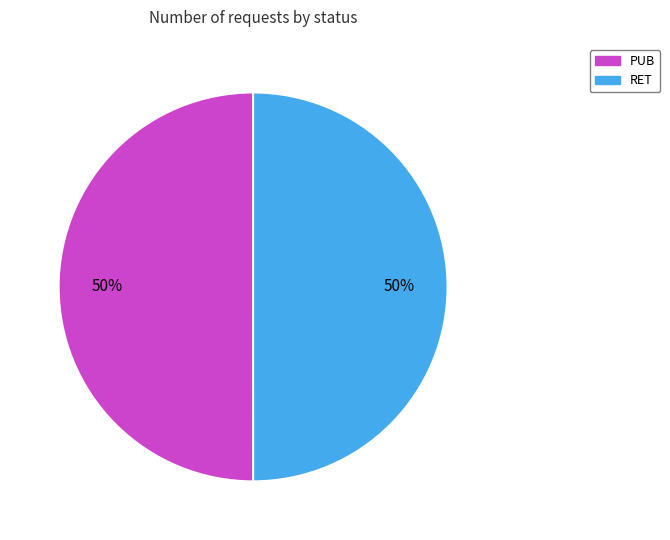

What percentage is the RET slice, to the nearest percent?

50%